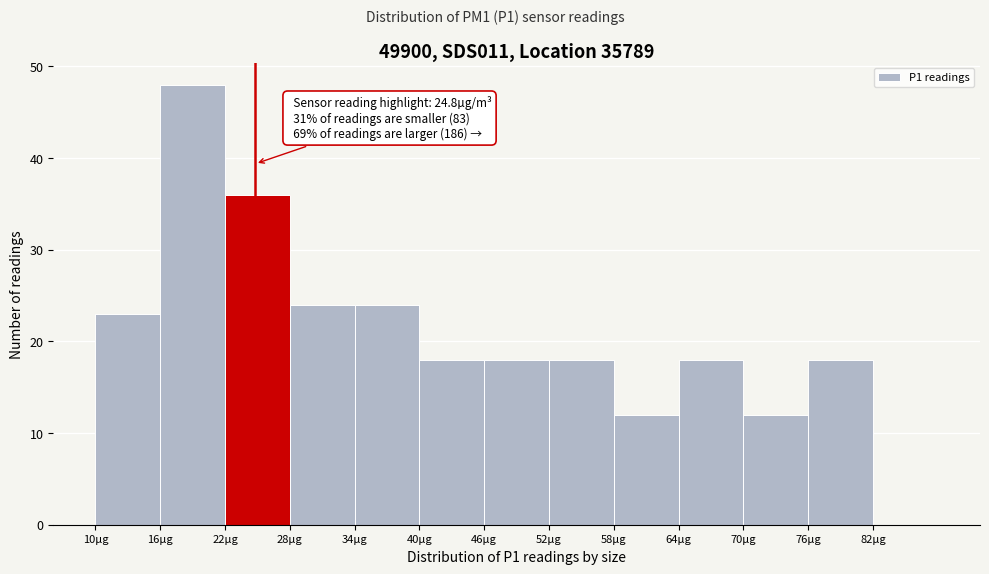

Which range on the x-axis has the tallest bar?

16 to 22